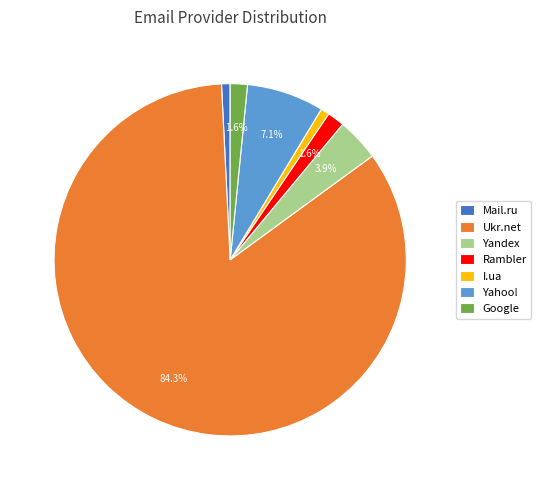

The I.ua slice represents 1% of the pie. True or false?

True